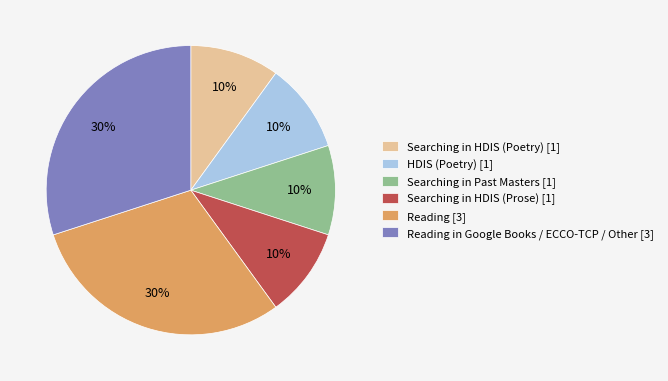

To the nearest percent, what percentage of the pie is Searching in HDIS (Poetry) [1]?

10%